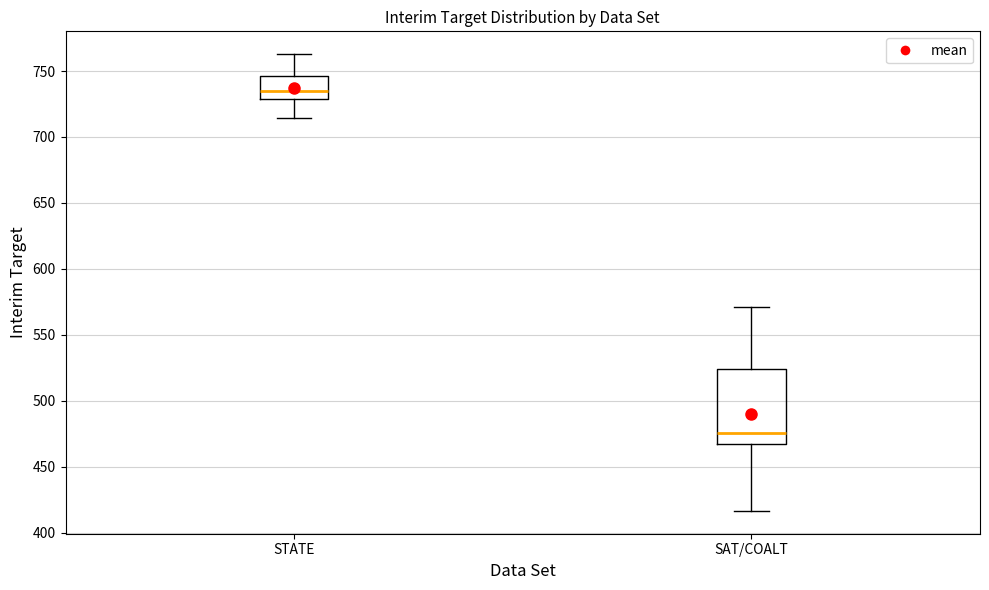

Which box is the tallest, from its lower edge to its upper edge?

SAT/COALT